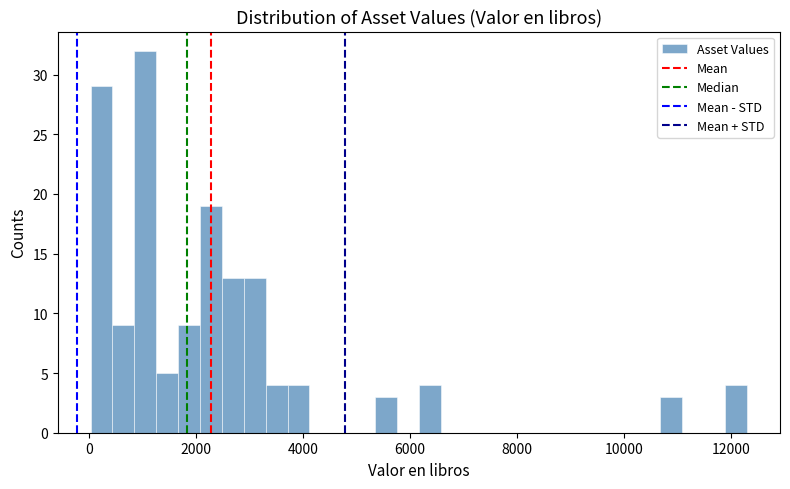

Read against the x-axis, roughly where is the centre of the tallest bar?

1000